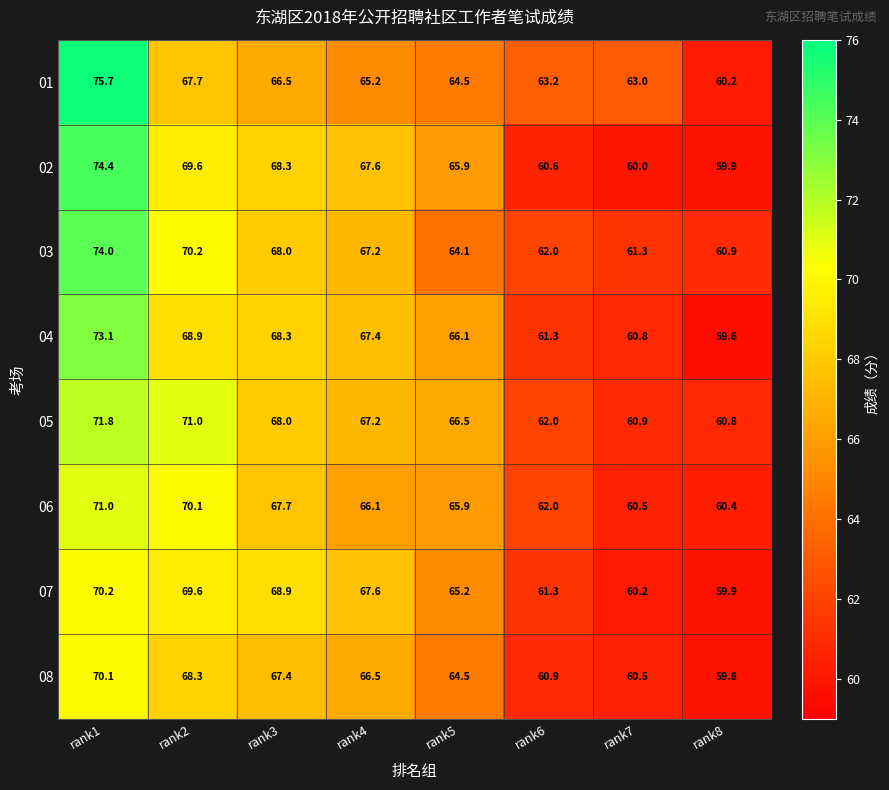

Which label corresponds to the smallest value in the chart?

rank8